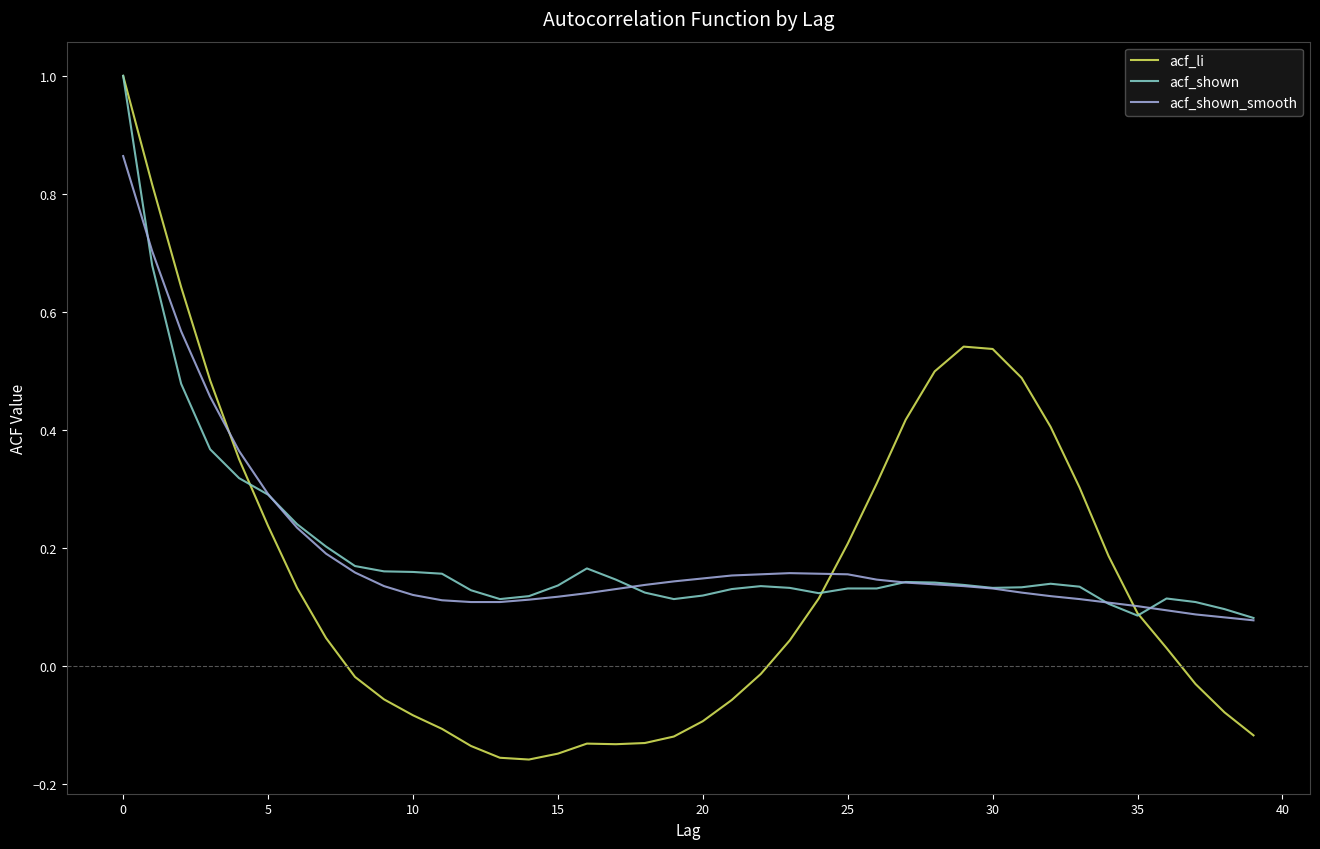

Which series has the largest range (max minus min)?

acf_li